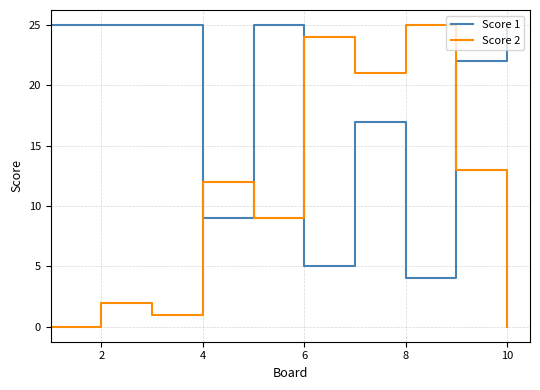

True or false: Score 1 and Score 2 cross at least once.

True